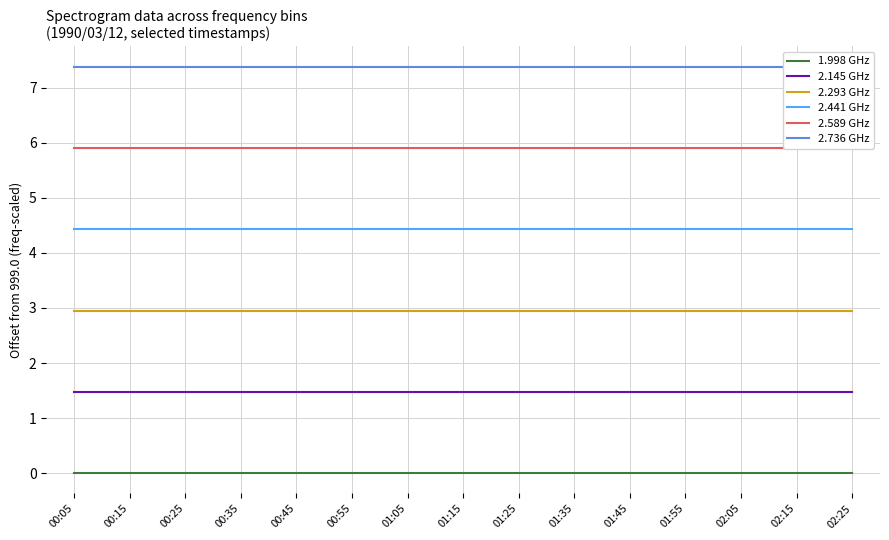

Rank the series at 01:55 from lowest to highest value.

1.998 GHz, 2.145 GHz, 2.293 GHz, 2.441 GHz, 2.589 GHz, 2.736 GHz